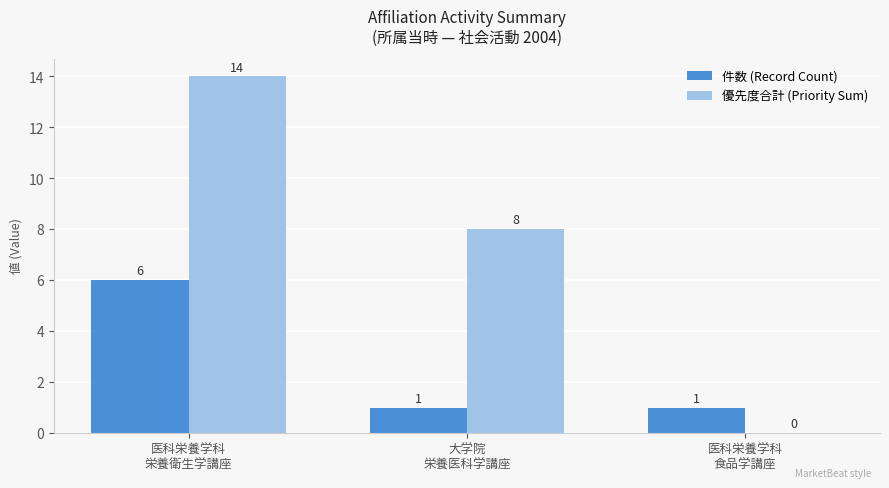

Which series has the largest total across all categories?

優先度合計 (Priority Sum)